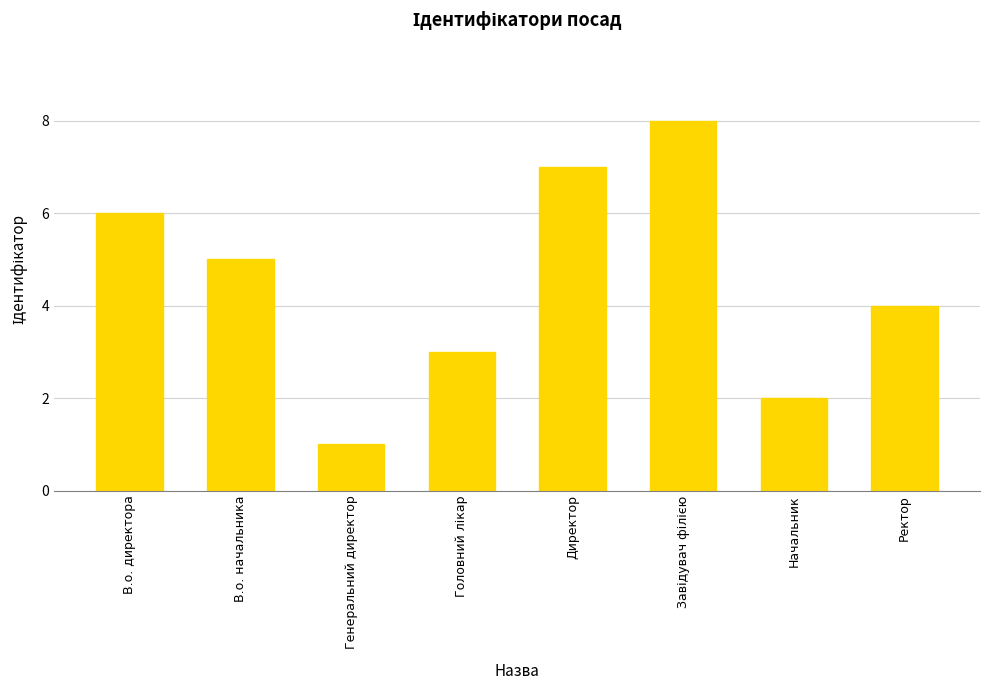

What is the sum of the values at Ректор and Генеральний директор?

5